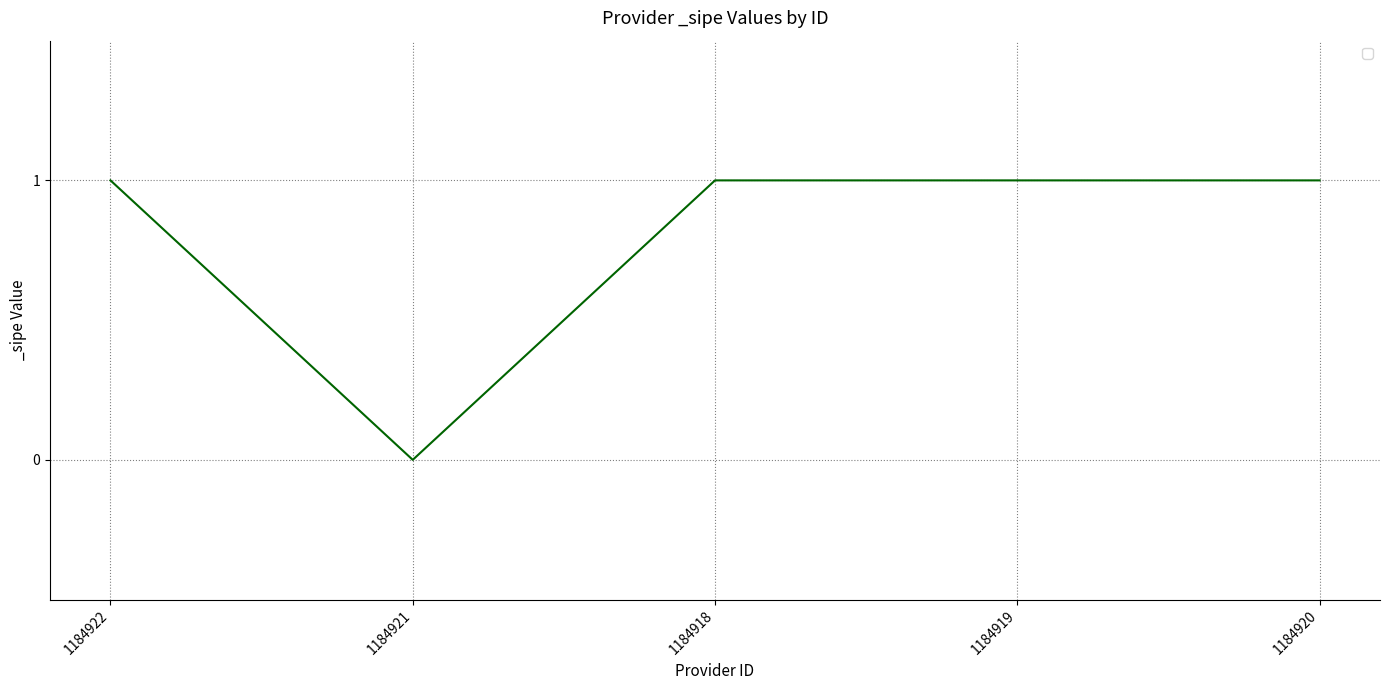

True or false: the data has more than 1 interior local peaks.

False